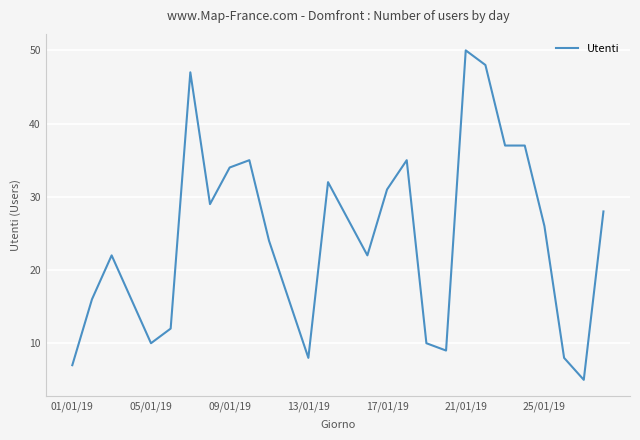

What is the difference between the maximum and minimum values?

45